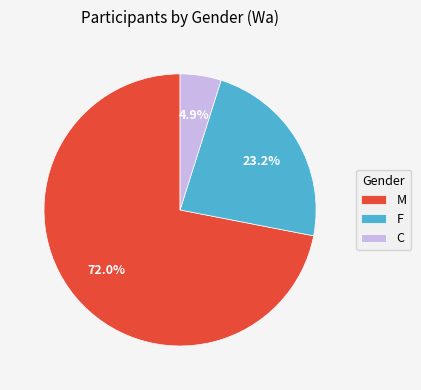

True or false: F accounts for 36% of the total.

False